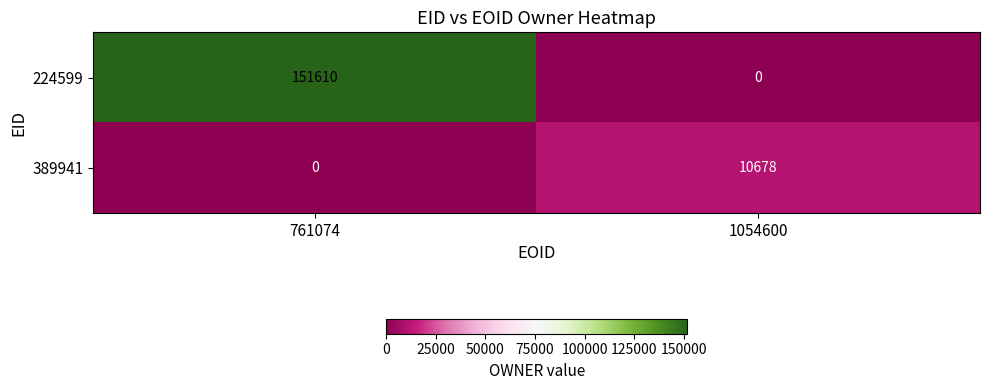

What is the spread (max minus min) of values at 761074?

151610